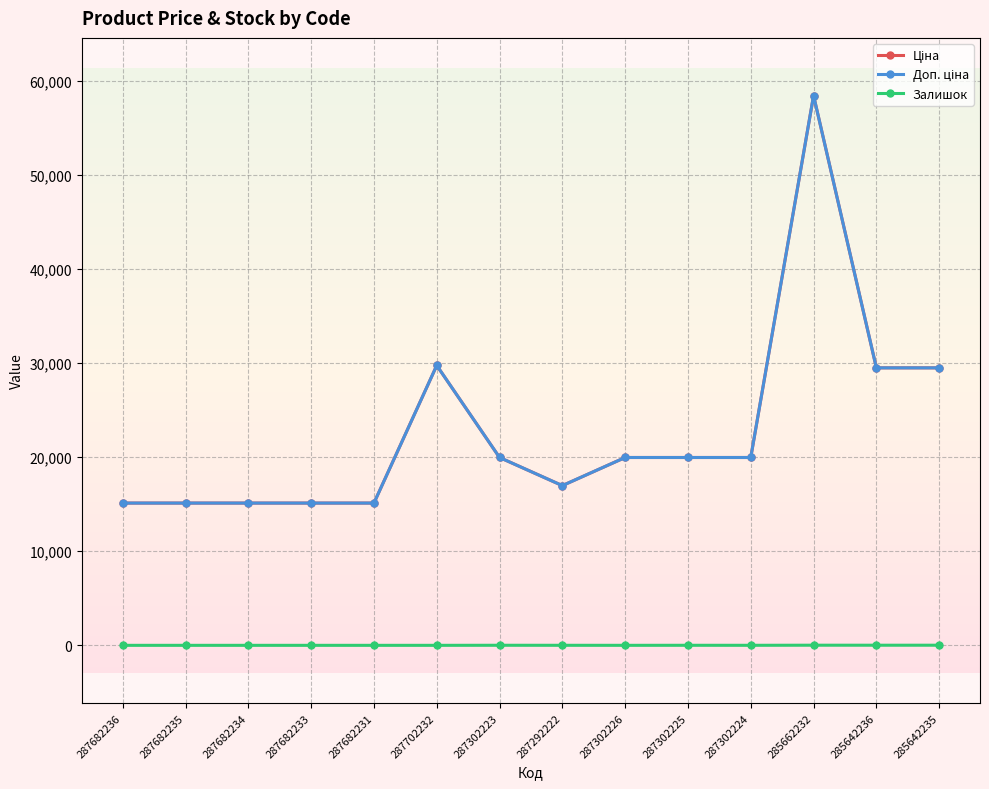

What is the total value across all series at 287682235?

30240.0